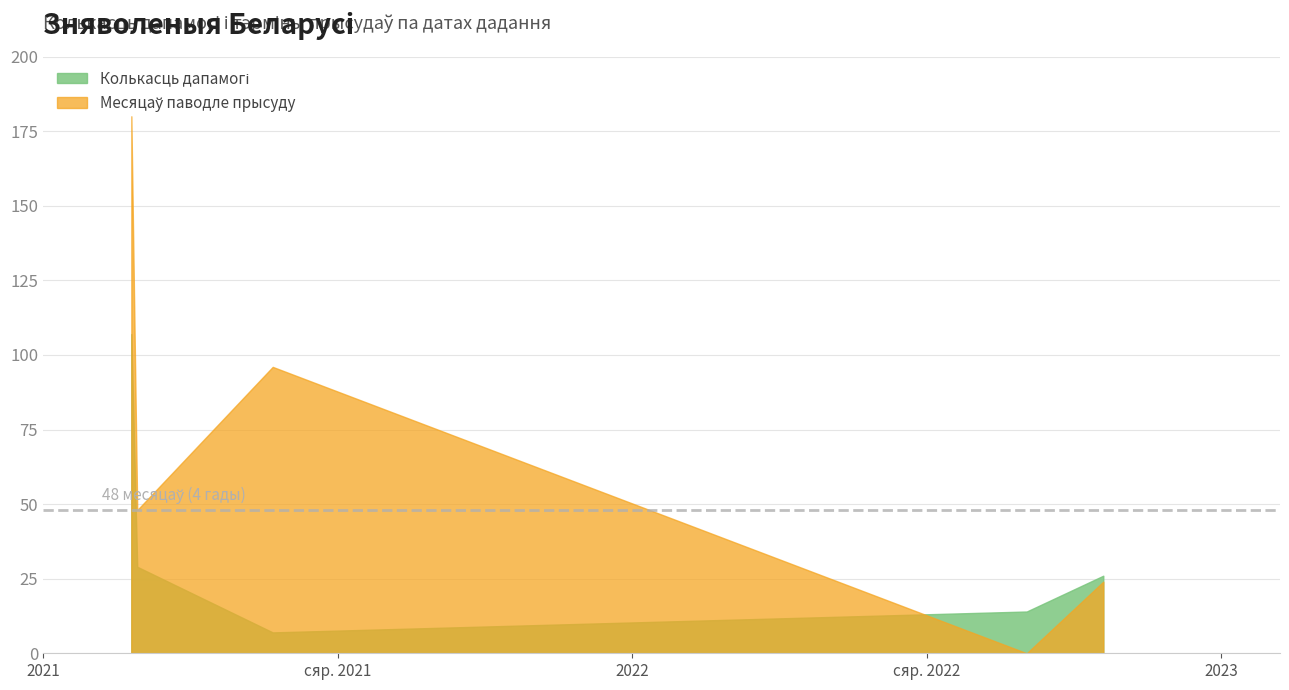

Rank the series by their maximum value, from highest to lowest.

Месяцаў паводле прысуду, Колькасць дапамогі